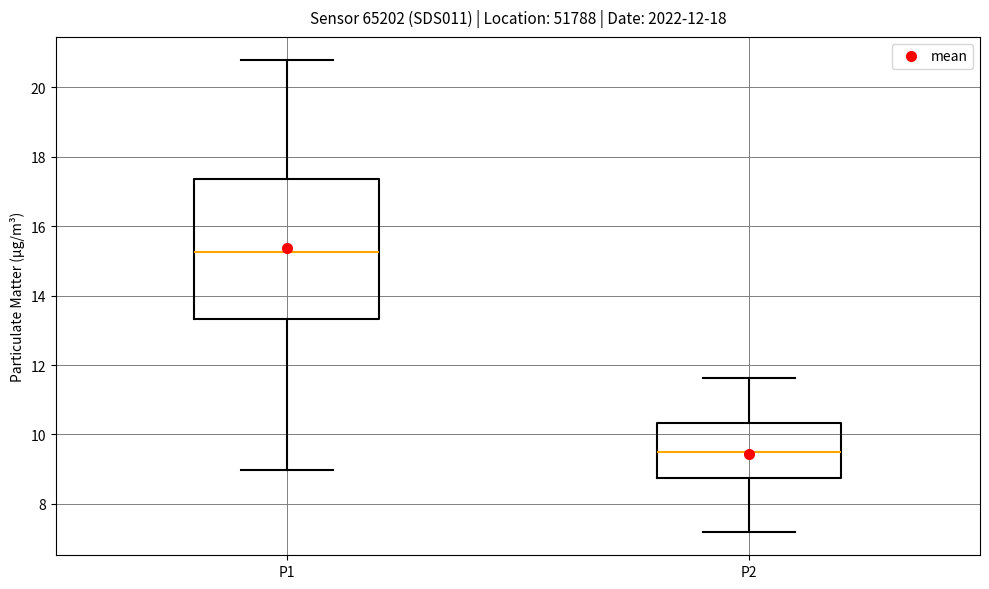

Which box's median line is the lowest?

P2